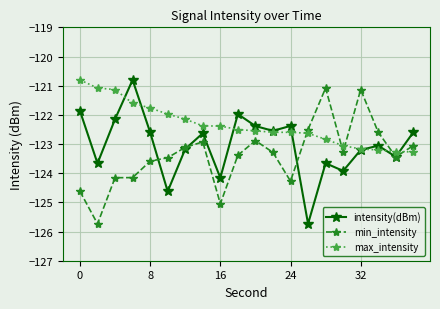

True or false: intensity(dBm) has more than 2 interior local peaks.

True